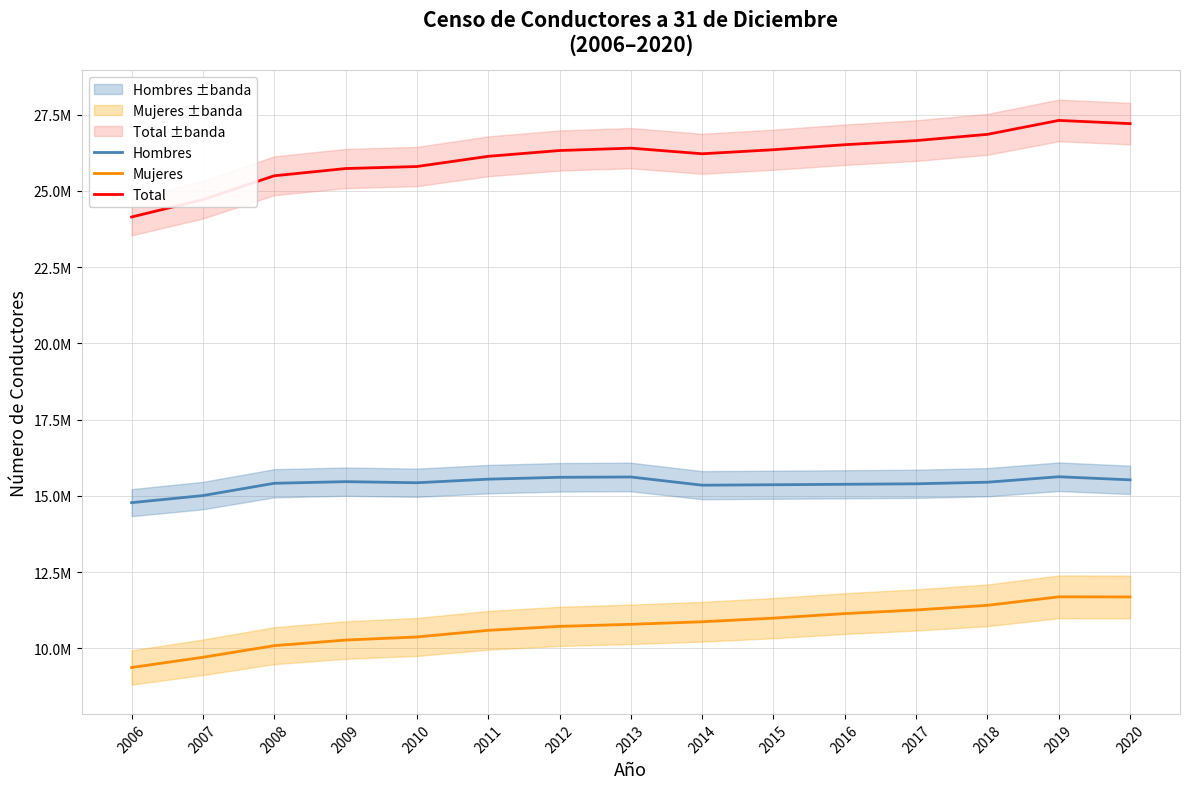

Which category has the highest value in the Hombres series?

2019